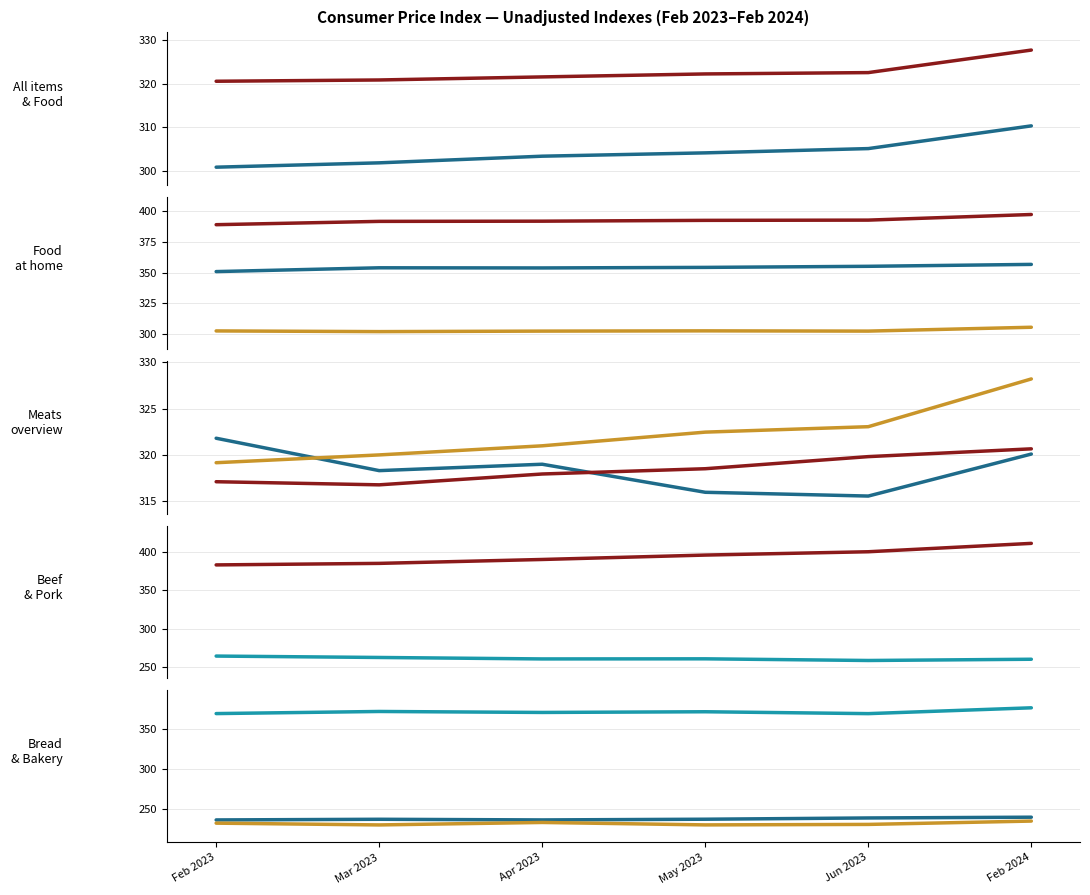

In Feb 2024, how many points are higher than both neighbors (excluding endpoints)?

4